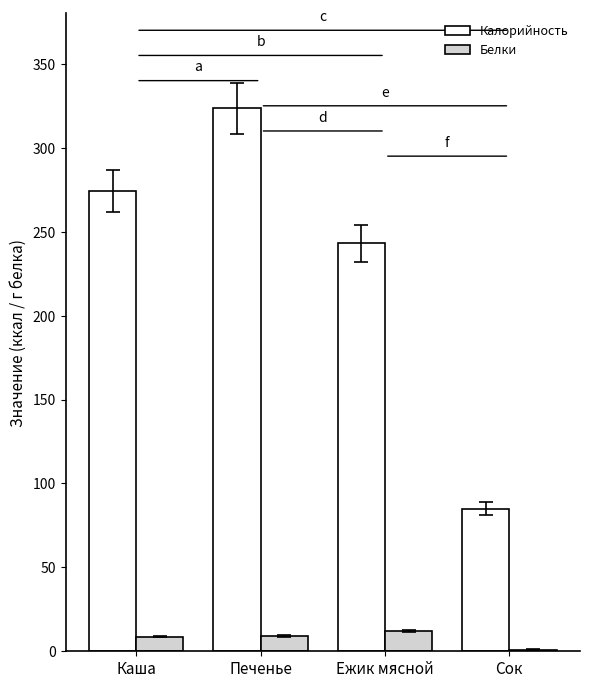

The Калорийность series shows 243.0 at Ежик мясной. True or false?

True